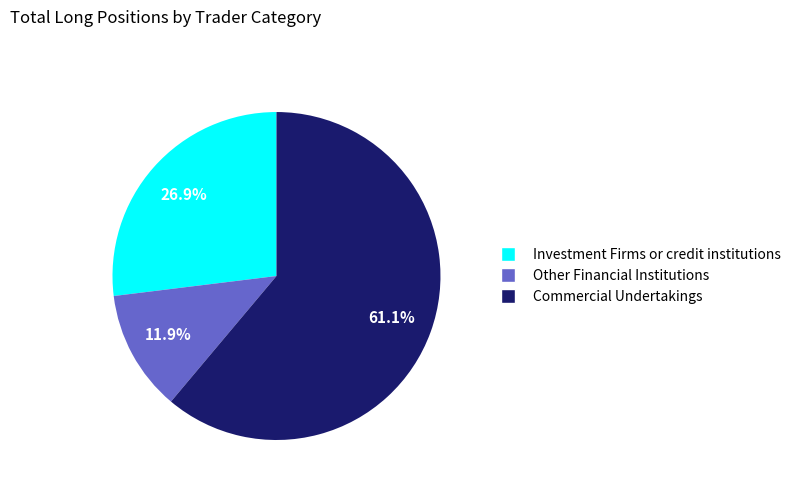

Does Commercial Undertakings represent more than half of the total?

Yes